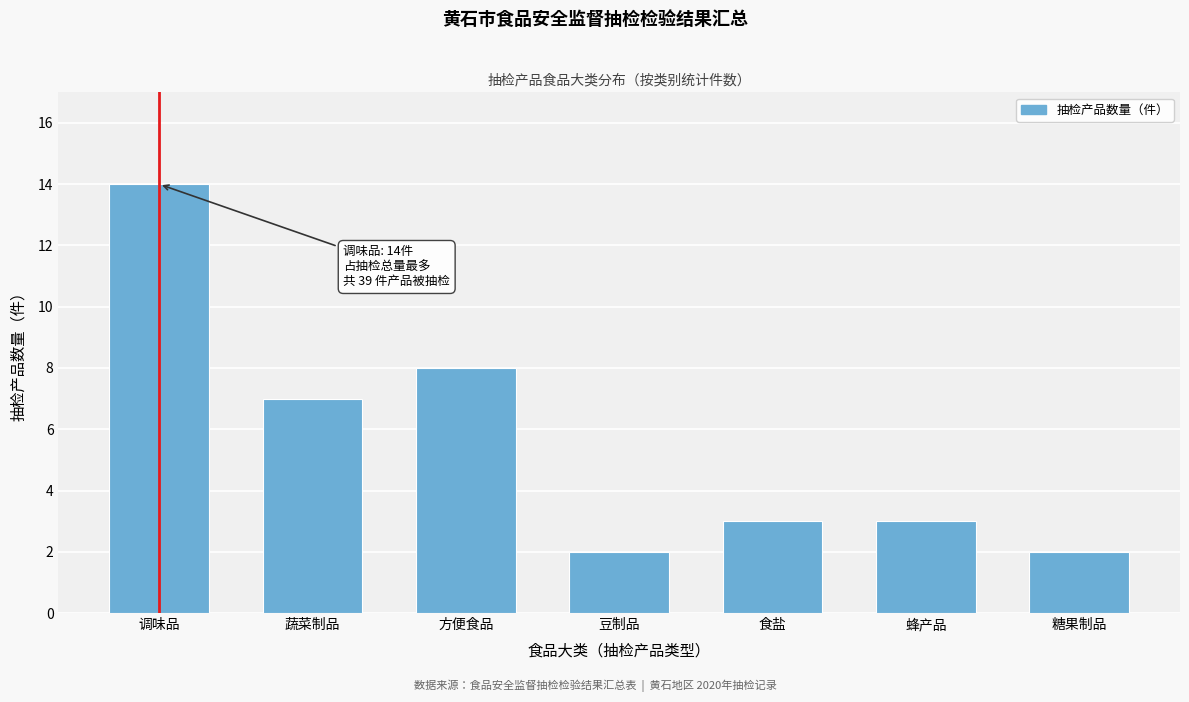

Reading right to left, extract all data points from this chart.

糖果制品=2	蜂产品=3	食盐=3	豆制品=2	方便食品=8	蔬菜制品=7	调味品=14